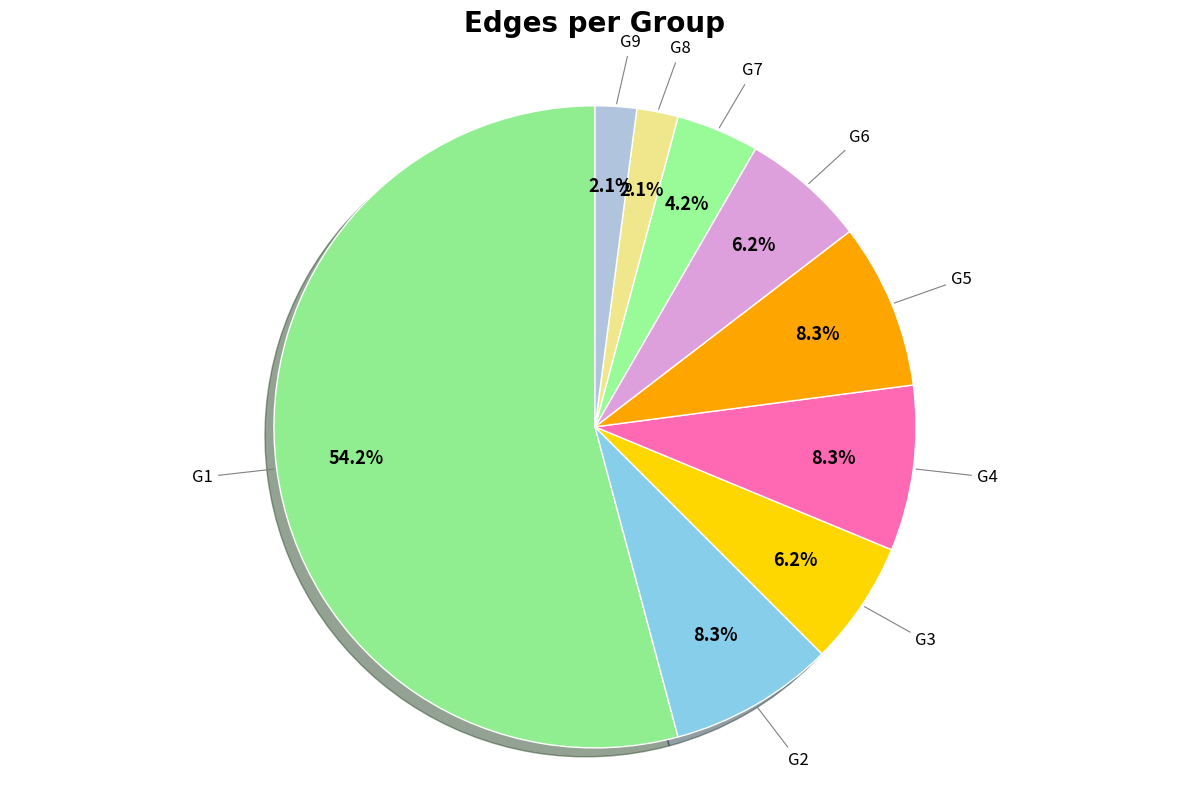

How many slices are in this pie chart?

9